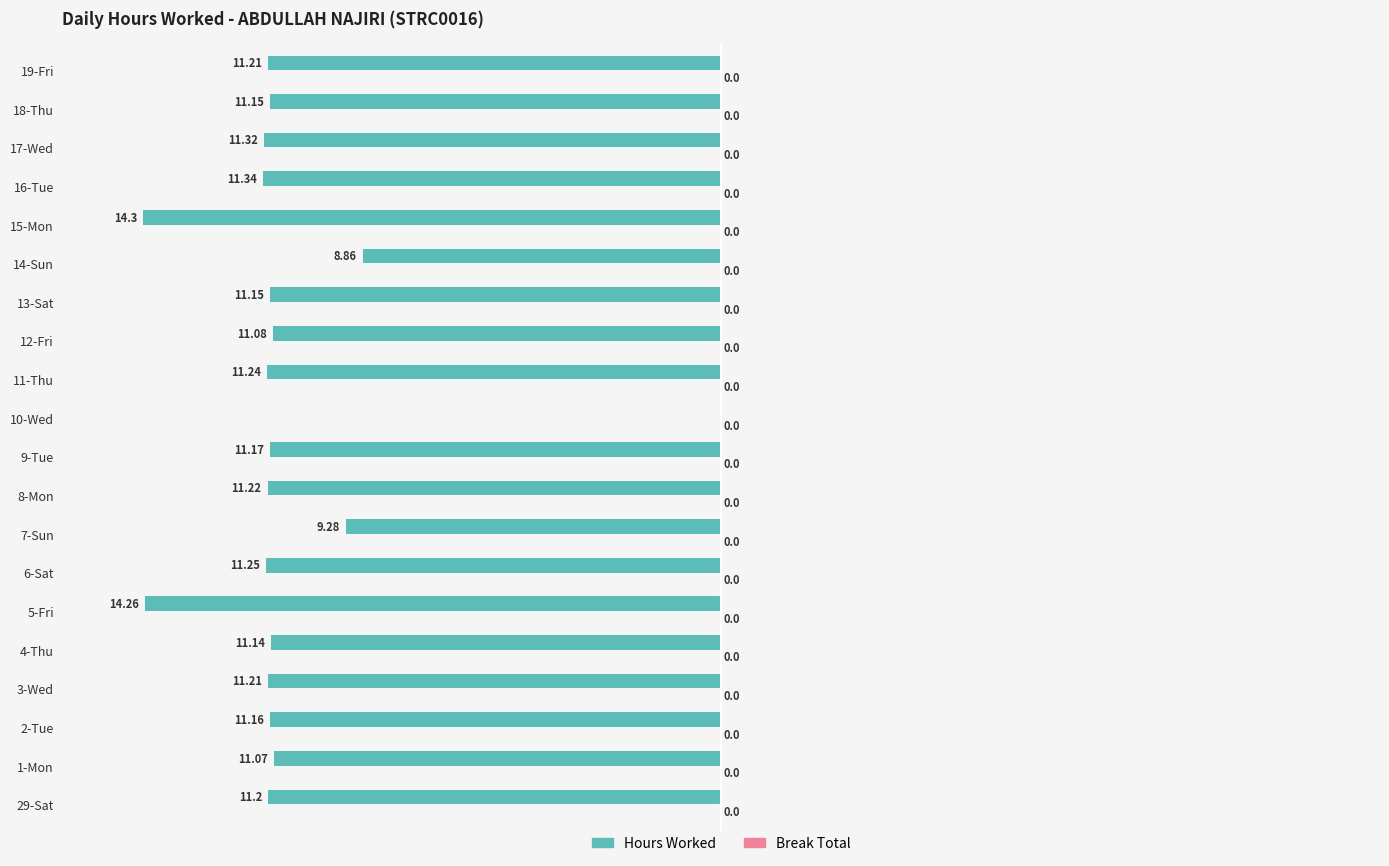

Which has a higher value, 29-Sat or 17-Wed?

29-Sat